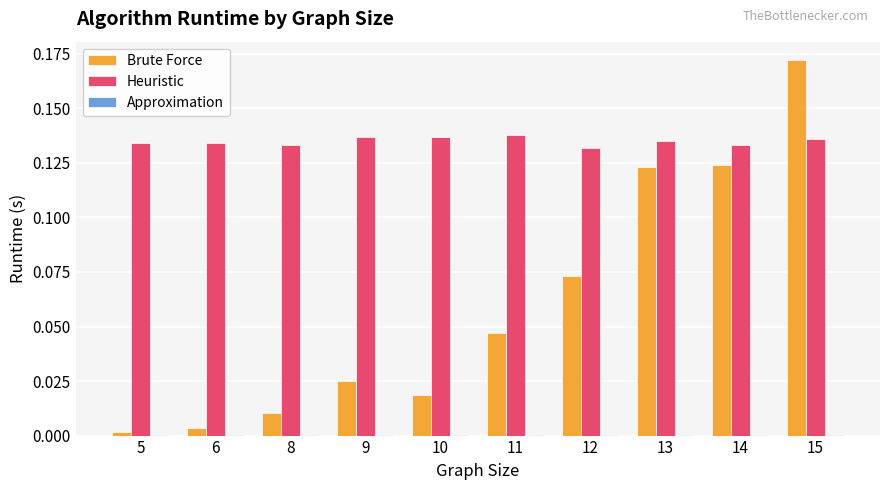

True or false: Heuristic has a value of 0.0 at 8.

False